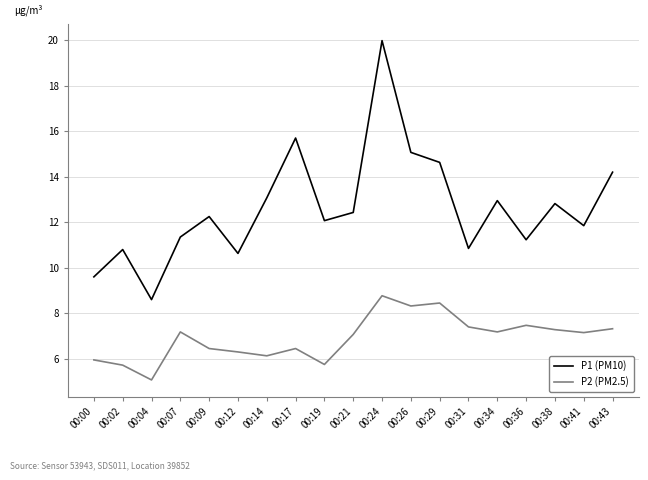

True or false: P1 (PM10) has a value of 7.1 at 00:29.

False